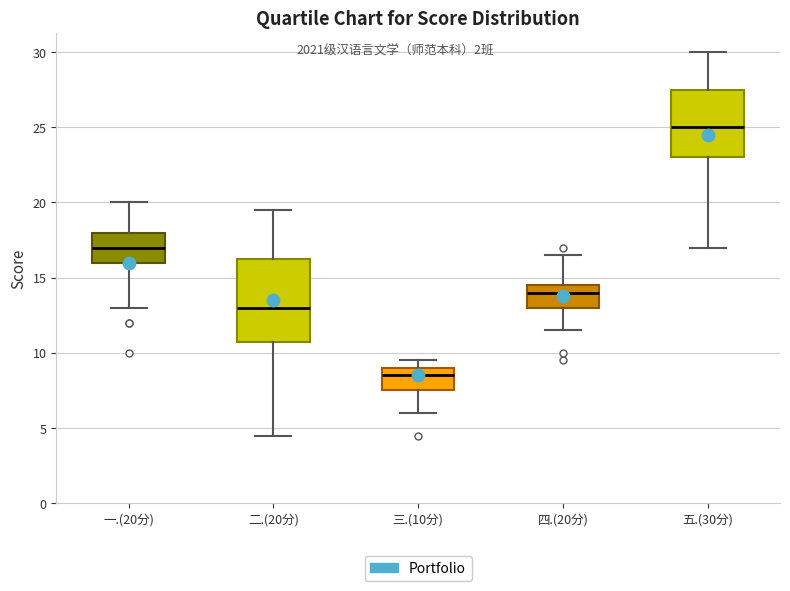

Reading left to right, read every box against the y-axis: the position of its median line, the range the box covers, and the ends of its whiskers. The values are not printed on the chart, so give them approximately, as read against the axis.

一.(20分): median 17.0, box 16.0 to 18.0, whiskers 13.0 to 20.0
二.(20分): median 13.0, box 11.0 to 16.5, whiskers 4.5 to 19.5
三.(10分): median 8.5, box 7.5 to 9.0, whiskers 6.0 to 9.5
四.(20分): median 14.0, box 13.0 to 14.5, whiskers 11.5 to 16.5
五.(30分): median 25.0, box 23.0 to 27.5, whiskers 17.0 to 30.0